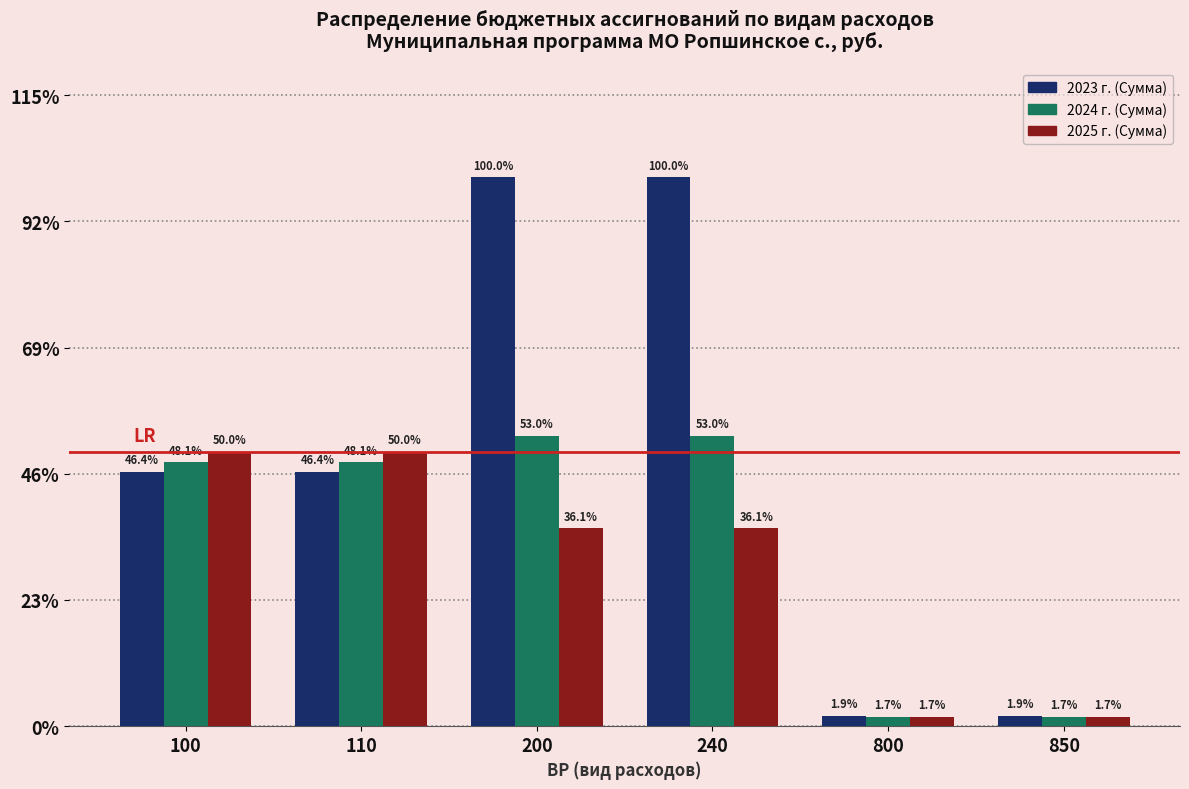

What are all the series names shown in the legend?

2023 г. (Сумма), 2024 г. (Сумма), 2025 г. (Сумма)